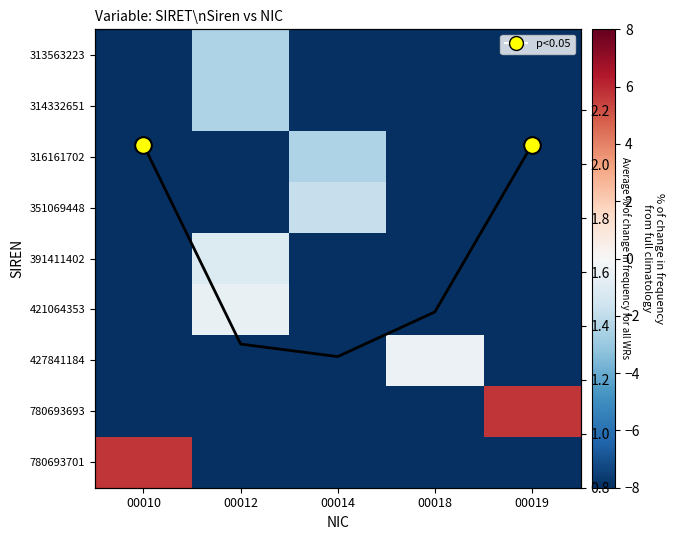

Is the value of 391411402 at 00014 greater than the value of 421064353 at 00014?

No